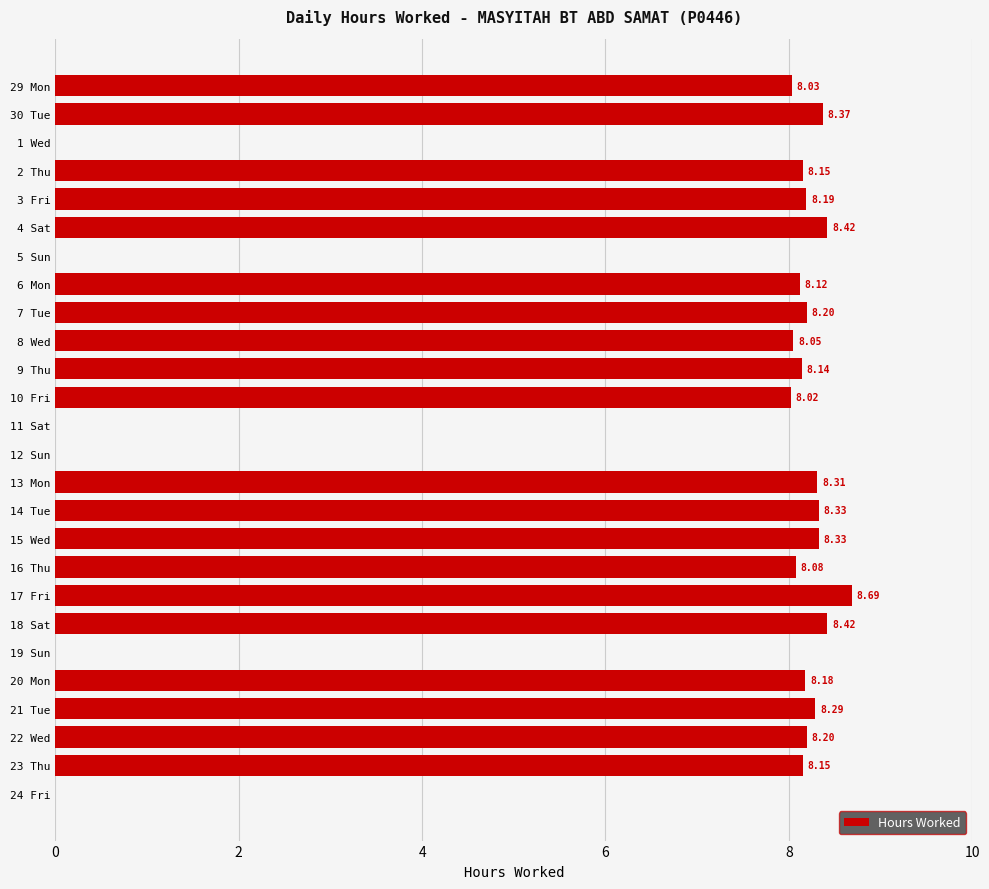

What is the change in value from 13 Mon to 17 Fri?

+0.4